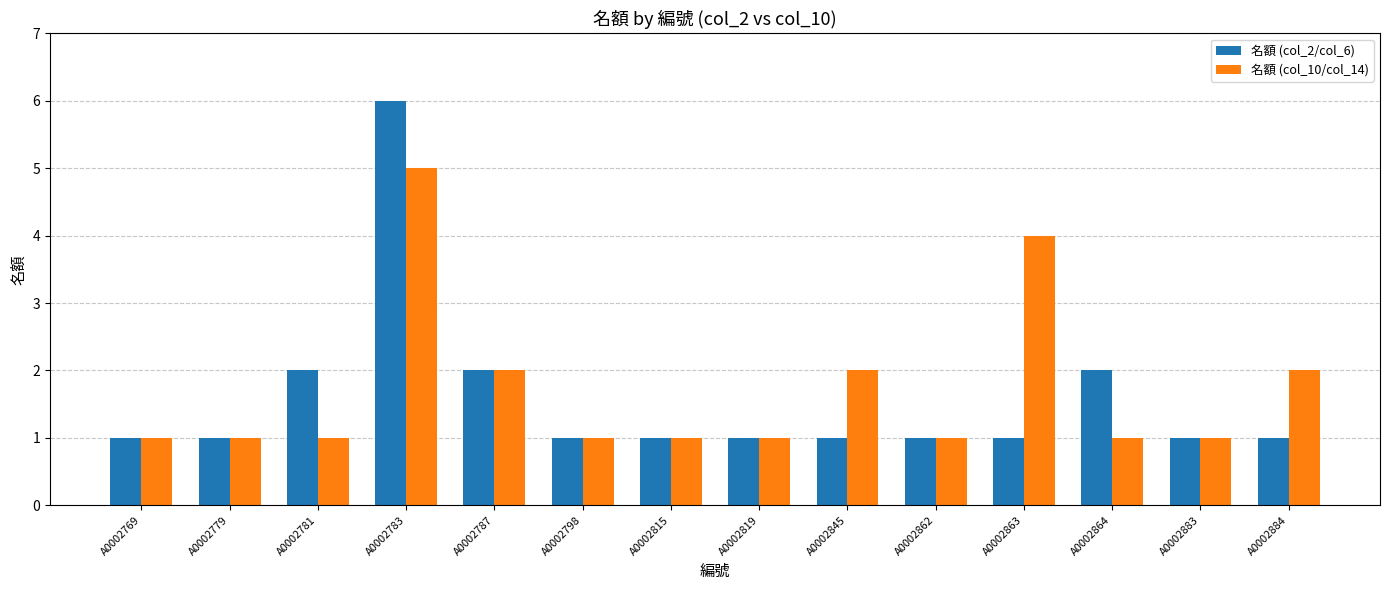

The 名額 (col_2/col_6) series shows 1 at A0002815. True or false?

True